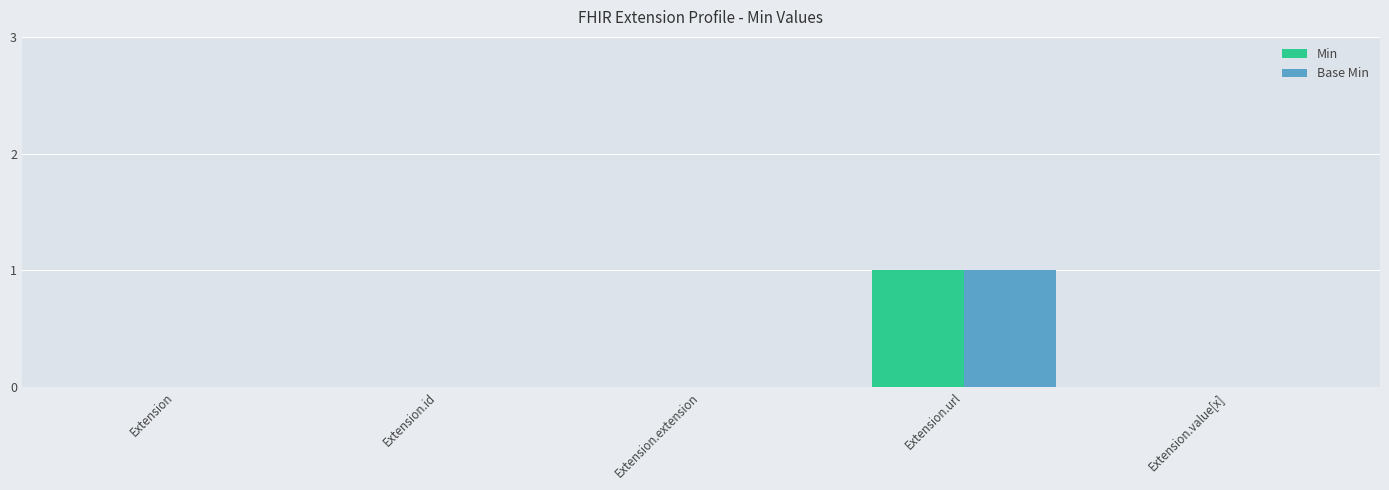

What is the greatest value displayed?

1